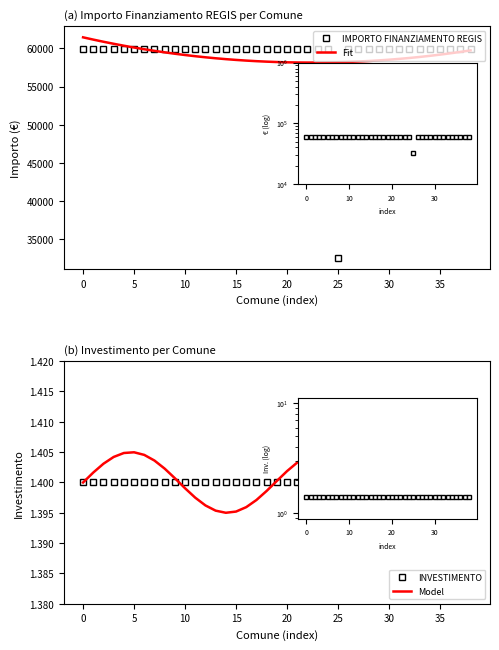

What is the sum of the IMPORTO FINANZIAMENTO REGIS values at 26 and 35?

119932.0